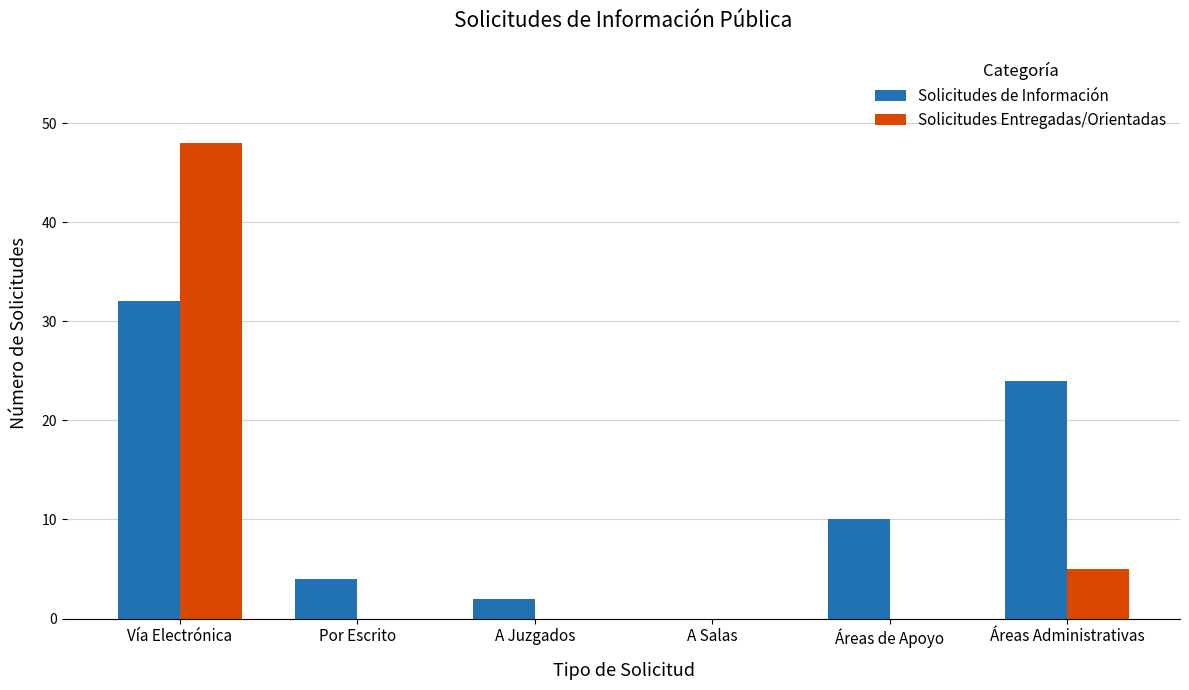

How many Solicitudes Entregadas/Orientadas values are between 0 and 5?

5